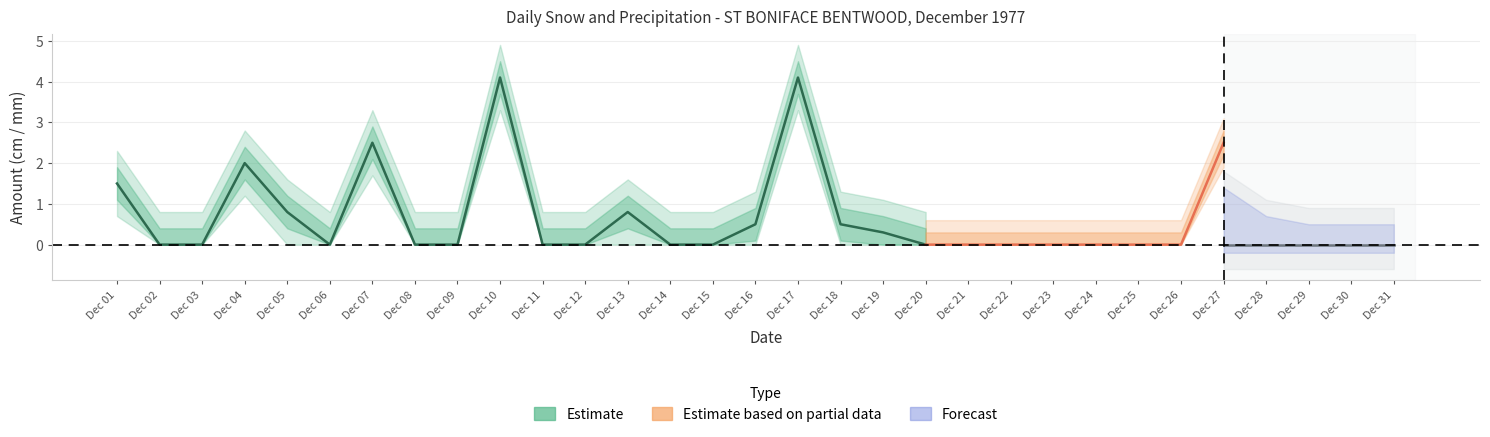

Is this an area chart (filled region under the line)?

No